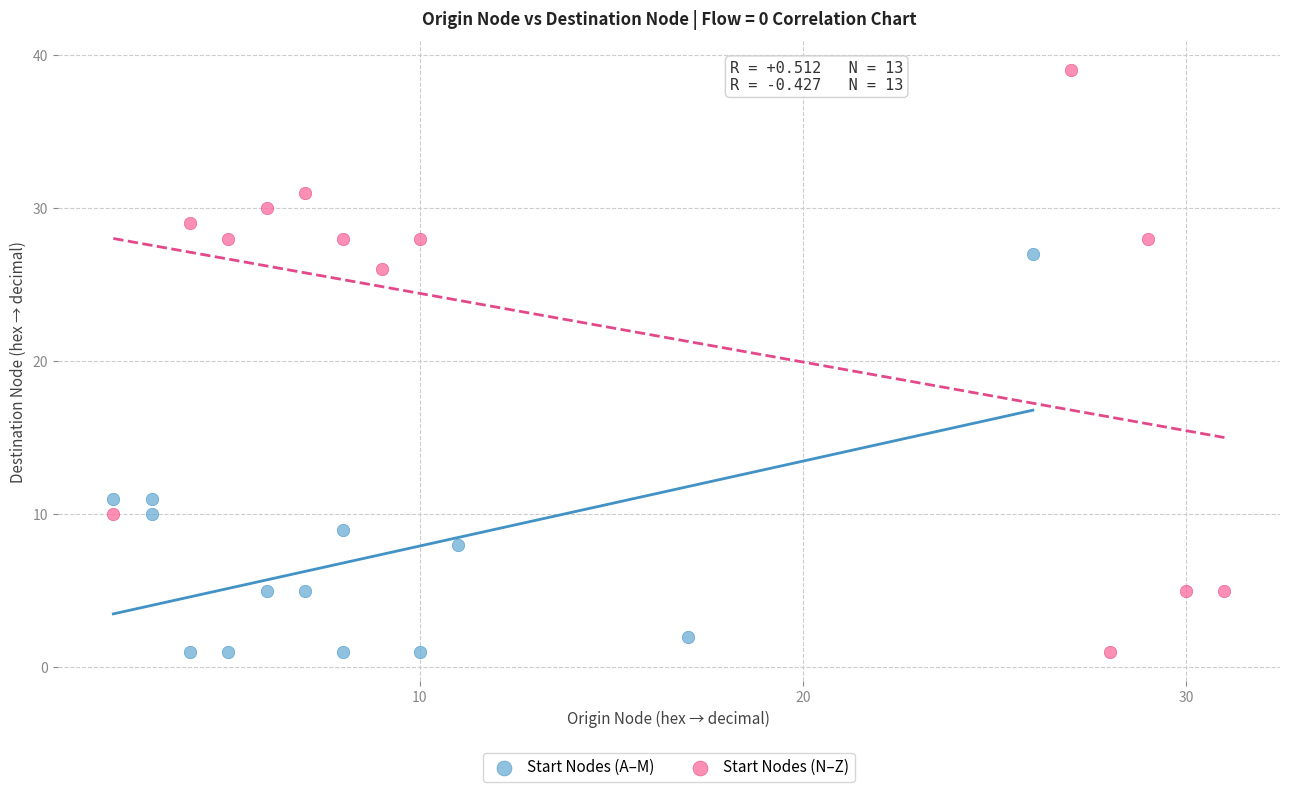

What are all the series names shown in the legend?

Start Nodes (A–M), Start Nodes (N–Z)